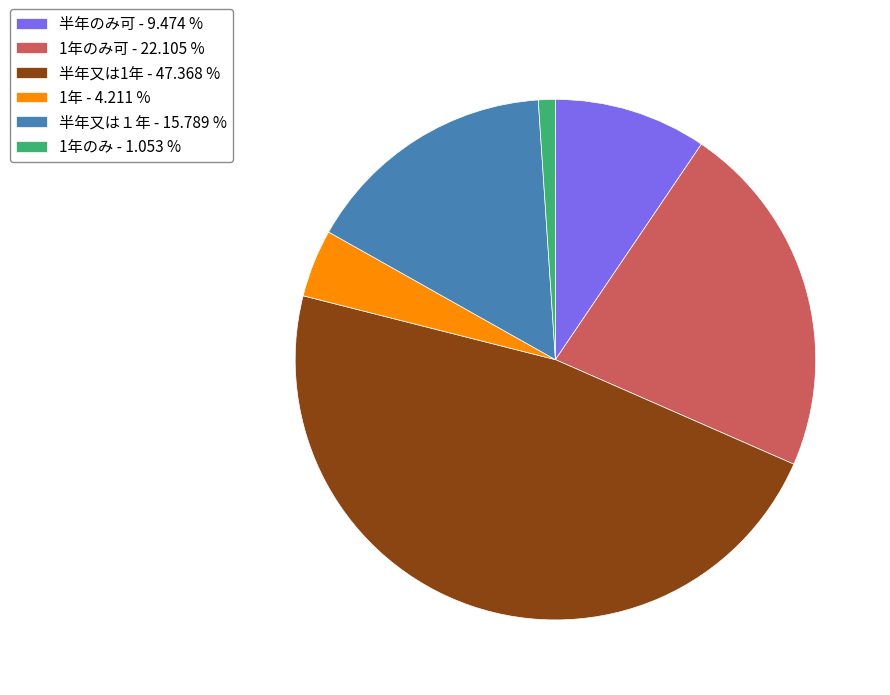

How many segments does this pie chart have?

6